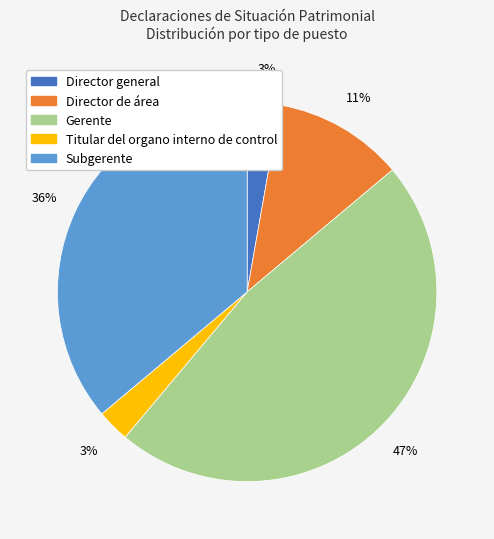

Is the sum of Gerente and Director de área greater than half?

Yes